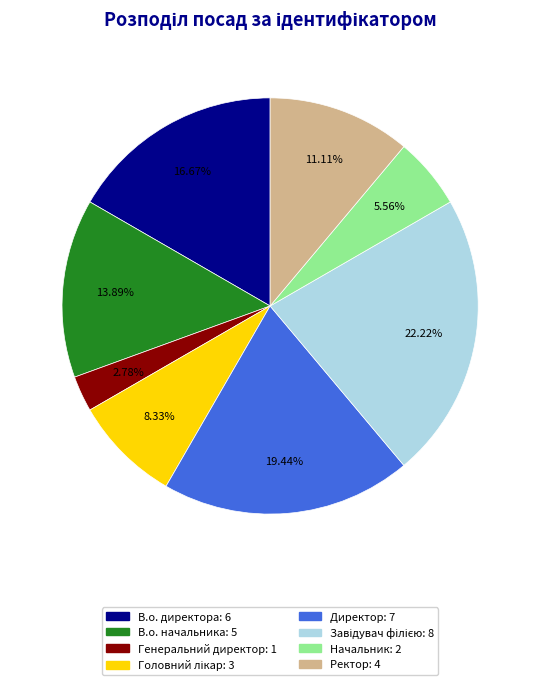

Which category has the smallest portion of the pie?

Генеральний директор